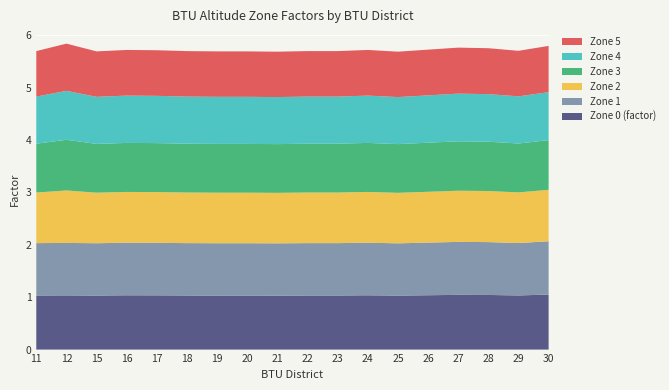

Reading left to right, extract all data points from this chart.

Zone 0 (factor): 11=1.0	12=1.0	15=1.0	16=1.0	17=1.0	18=1.0	19=1.0	20=1.0	21=1.0	22=1.0	23=1.0	24=1.0	25=1.0	26=1.0	27=1.0	28=1.0	29=1.0	30=1.1
Zone 1: 11=1.0	12=1.0	15=1.0	16=1.0	17=1.0	18=1.0	19=1.0	20=1.0	21=1.0	22=1.0	23=1.0	24=1.0	25=1.0	26=1.0	27=1.0	28=1.0	29=1.0	30=1.0
Zone 2: 11=1.0	12=1.0	15=1.0	16=1.0	17=1.0	18=1.0	19=1.0	20=1.0	21=1.0	22=1.0	23=1.0	24=1.0	25=1.0	26=1.0	27=1.0	28=1.0	29=1.0	30=1.0
Zone 3: 11=0.9	12=1.0	15=0.9	16=0.9	17=0.9	18=0.9	19=0.9	20=0.9	21=0.9	22=0.9	23=0.9	24=0.9	25=0.9	26=0.9	27=0.9	28=0.9	29=0.9	30=0.9
Zone 4: 11=0.9	12=0.9	15=0.9	16=0.9	17=0.9	18=0.9	19=0.9	20=0.9	21=0.9	22=0.9	23=0.9	24=0.9	25=0.9	26=0.9	27=0.9	28=0.9	29=0.9	30=0.9
Zone 5: 11=0.9	12=0.9	15=0.9	16=0.9	17=0.9	18=0.9	19=0.9	20=0.9	21=0.9	22=0.9	23=0.9	24=0.9	25=0.9	26=0.9	27=0.9	28=0.9	29=0.9	30=0.9